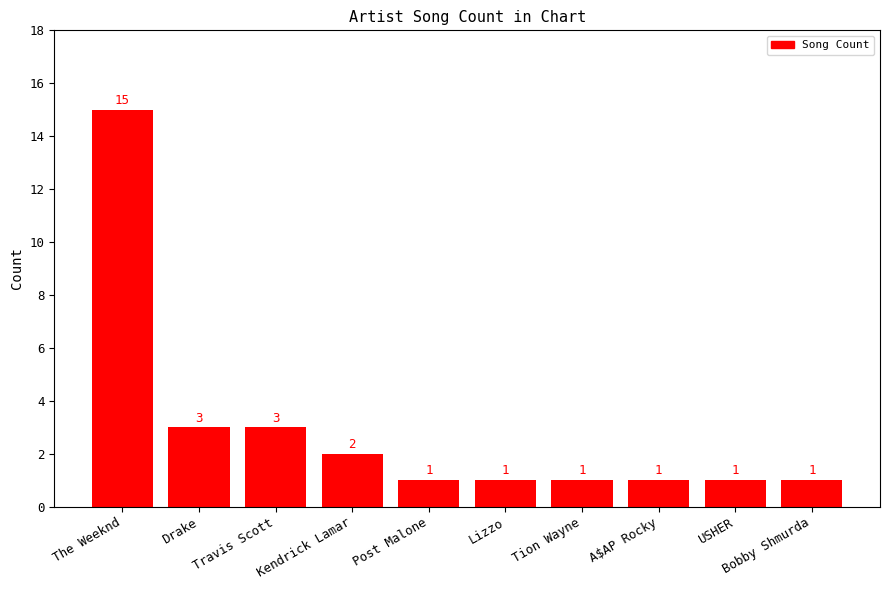

How many distinct data groups are displayed?

1